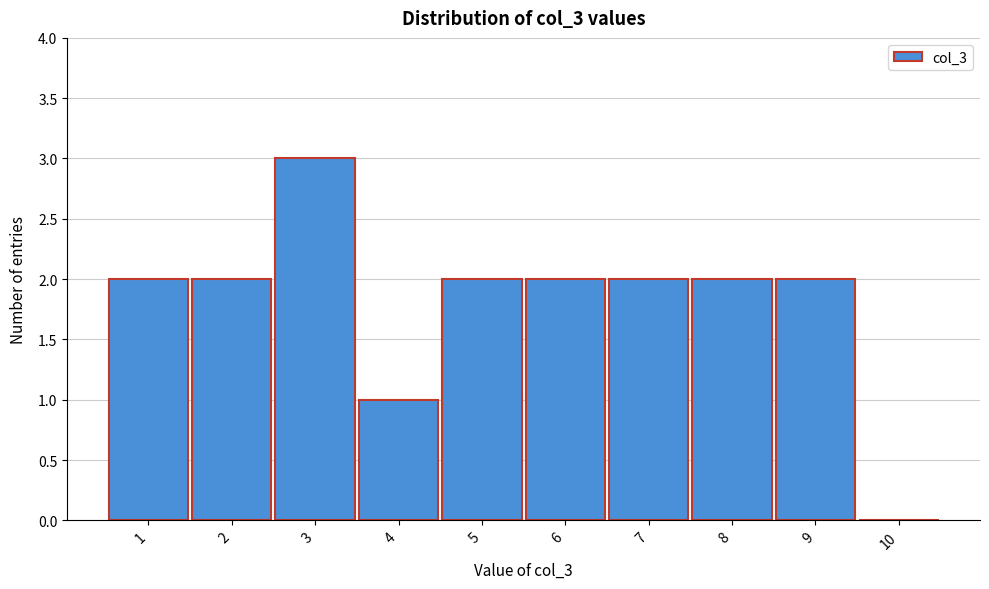

Reading left to right, transcribe this chart: for each bar, give the range it covers on the x-axis and its height. The values are not printed on the chart, so give them approximately, as read against the axis.

0.5 to 1.5: 2
1.5 to 2.5: 2
2.5 to 3.5: 3
3.5 to 4.5: 1
4.5 to 5.5: 2
5.5 to 6.5: 2
6.5 to 7.5: 2
7.5 to 8.5: 2
8.5 to 9.5: 2
9.5 to 10.5: 0